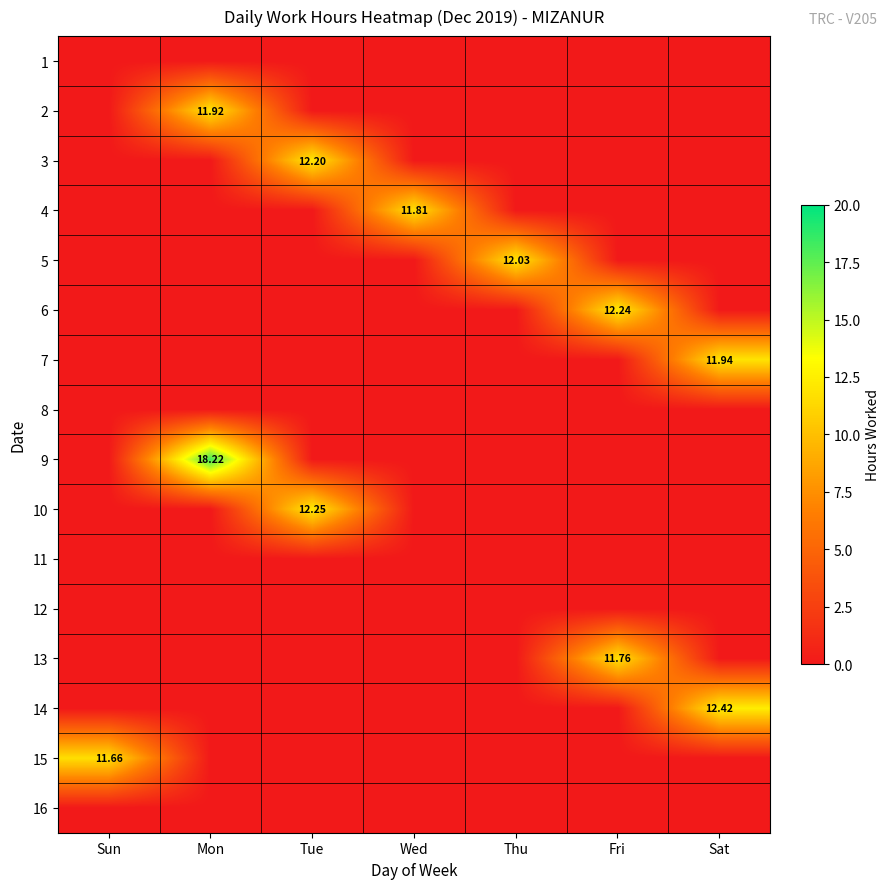

The 10 series shows 0.0 at Thu. True or false?

True